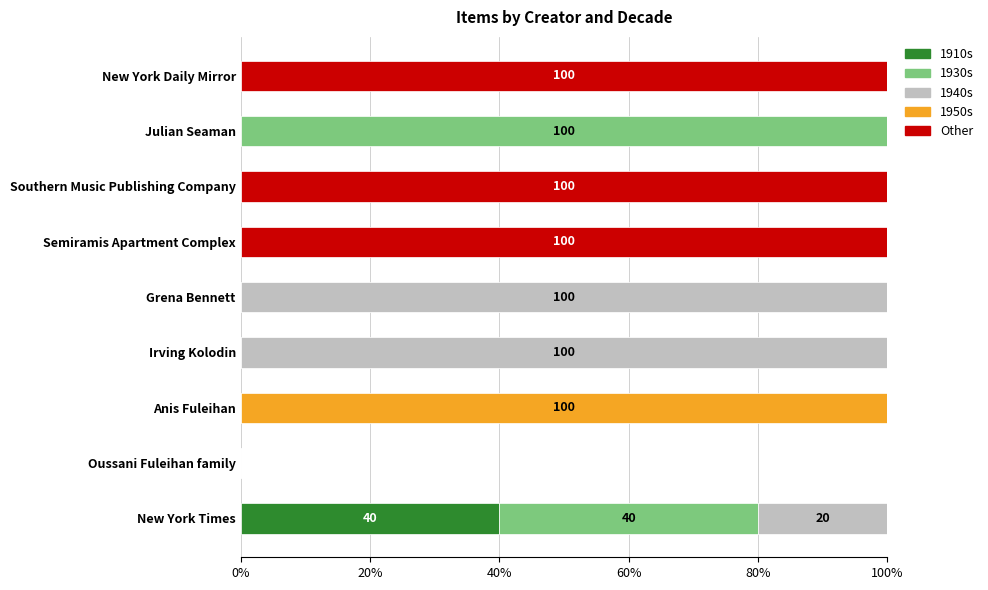

What is the maximum value for 1910s?

40